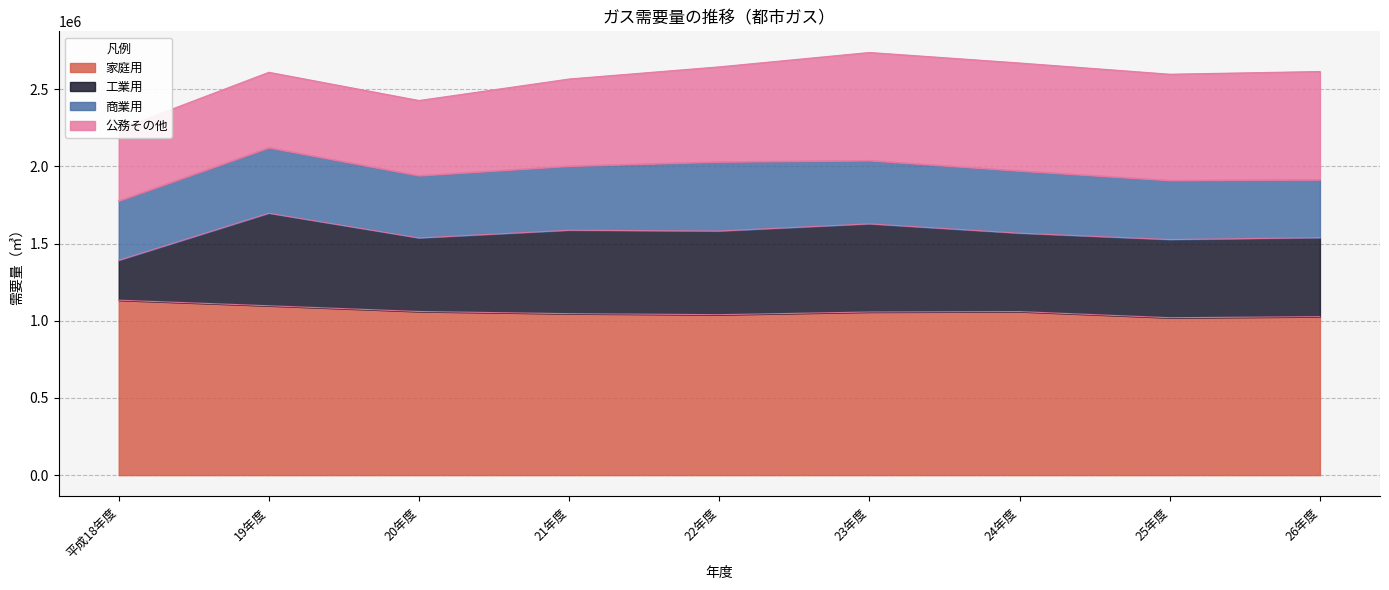

What is the total value across all series at 平成18年度?

2239711